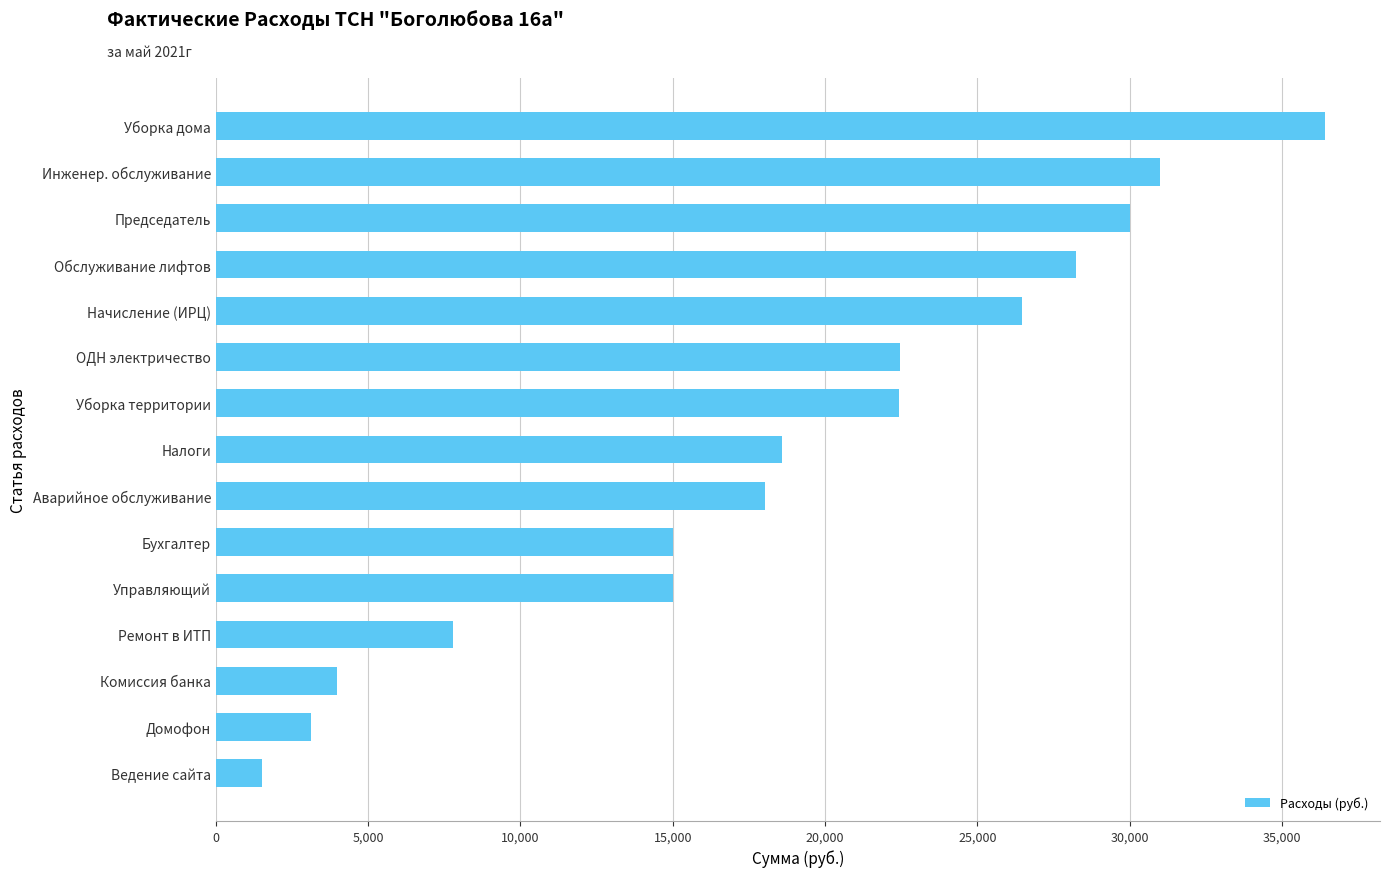

Which label corresponds to the smallest value in the chart?

Ведение сайта